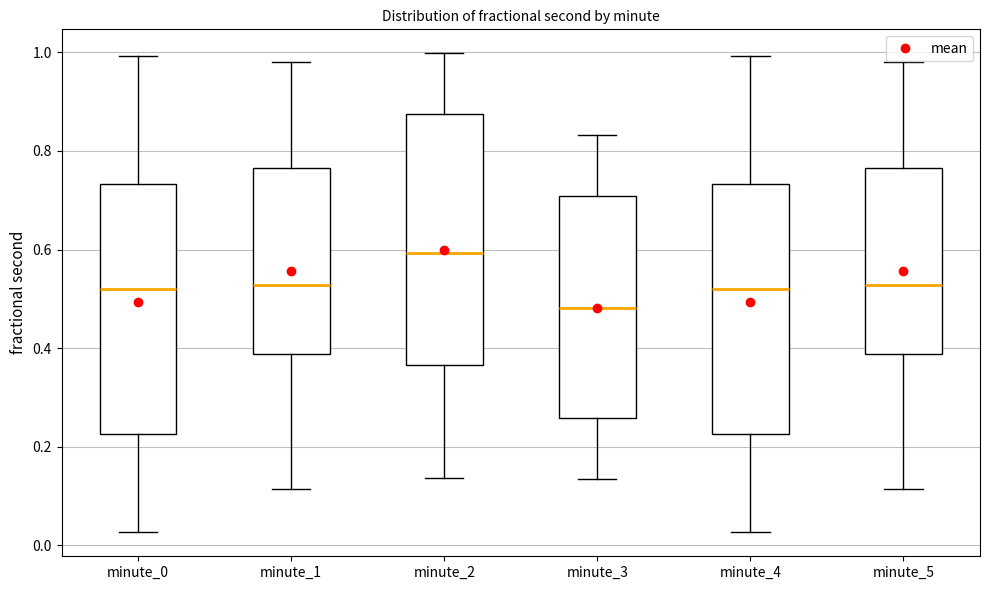

Where is the upper edge of the box for minute_2 on the y-axis? The values are not printed on the chart, so give them approximately, as read against the axis.

0.88